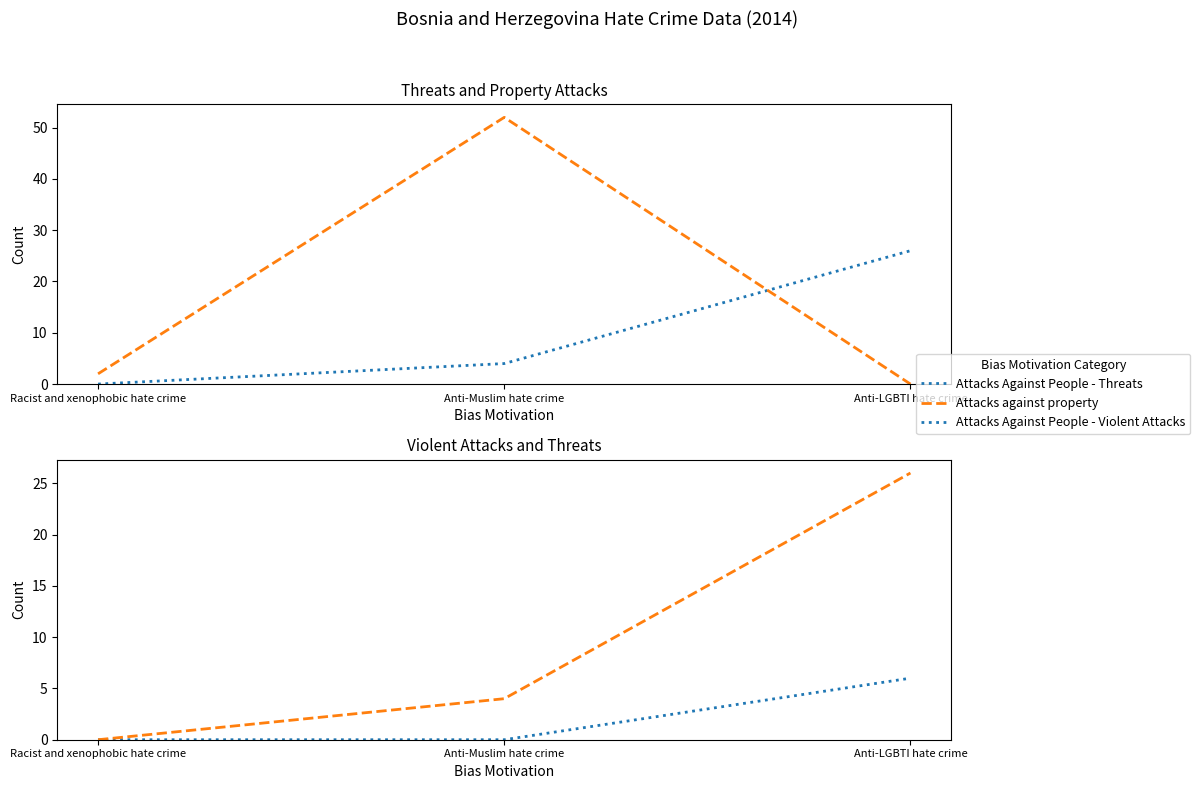

At which label is Attacks Against People - Threats closest to 13?

Anti-Muslim hate crime